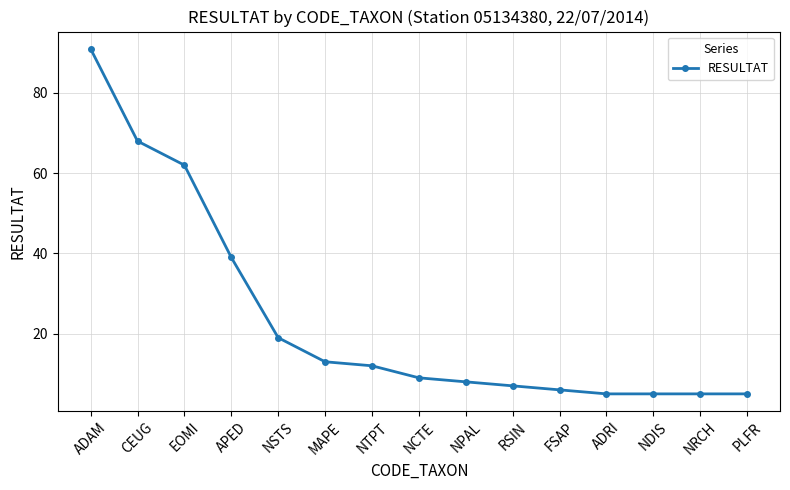

Where does the data first go above 9?

ADAM